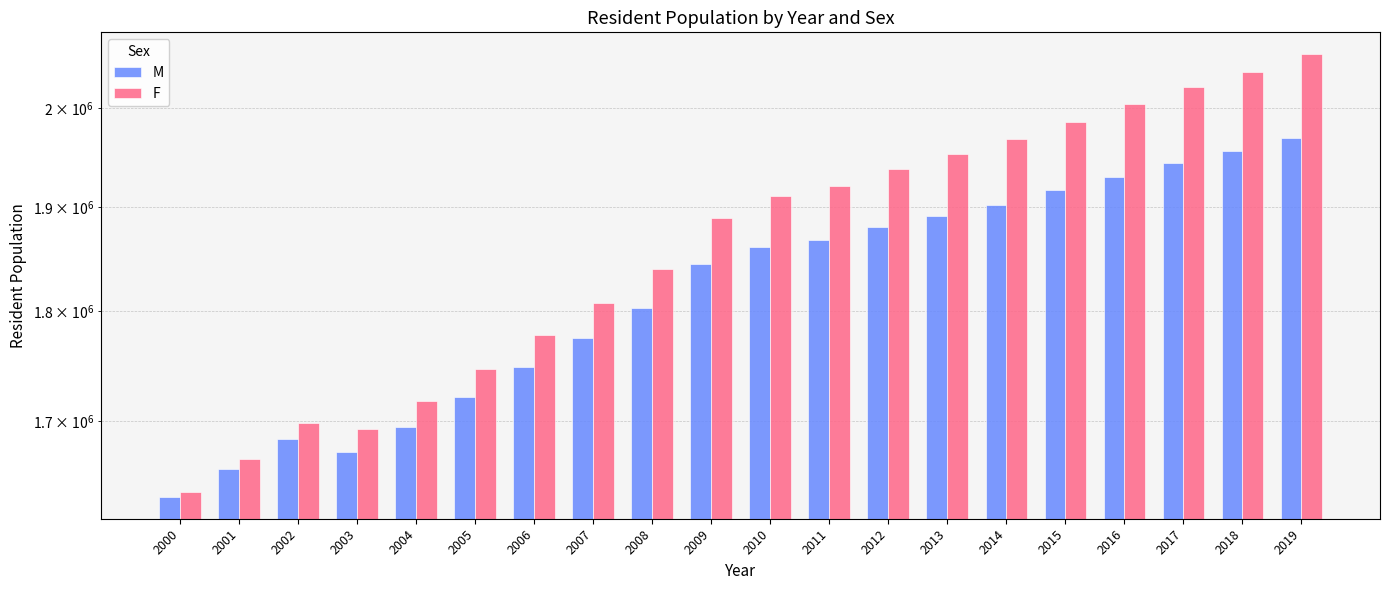

The M series shows 919687 at 2015. True or false?

False